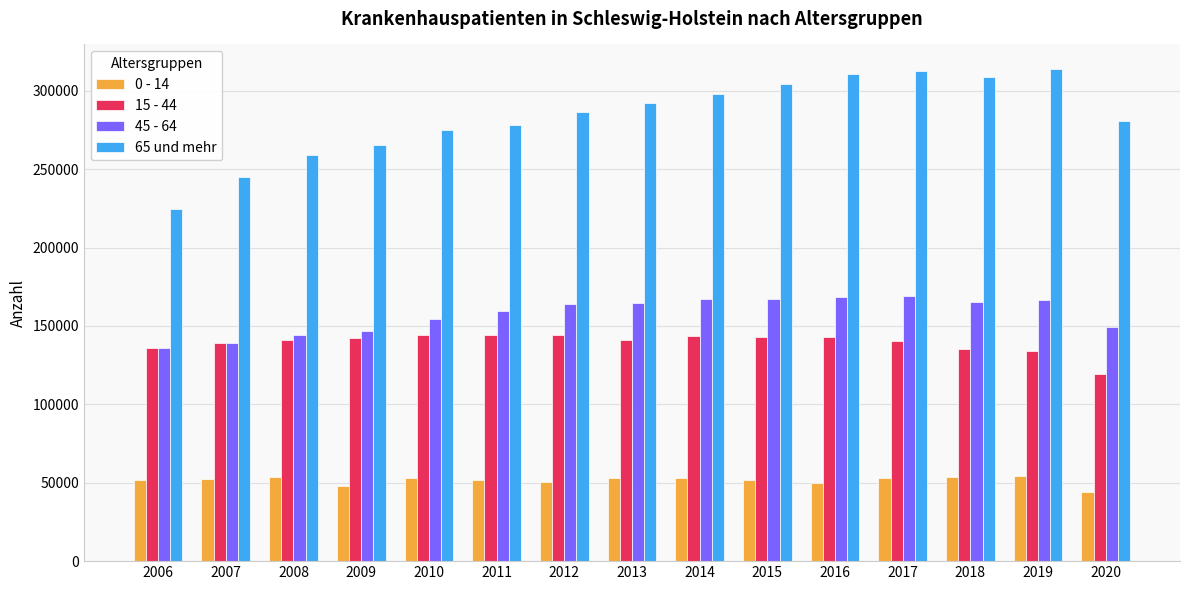

What is the difference between the maximum and minimum values in the 65 und mehr series?

89207